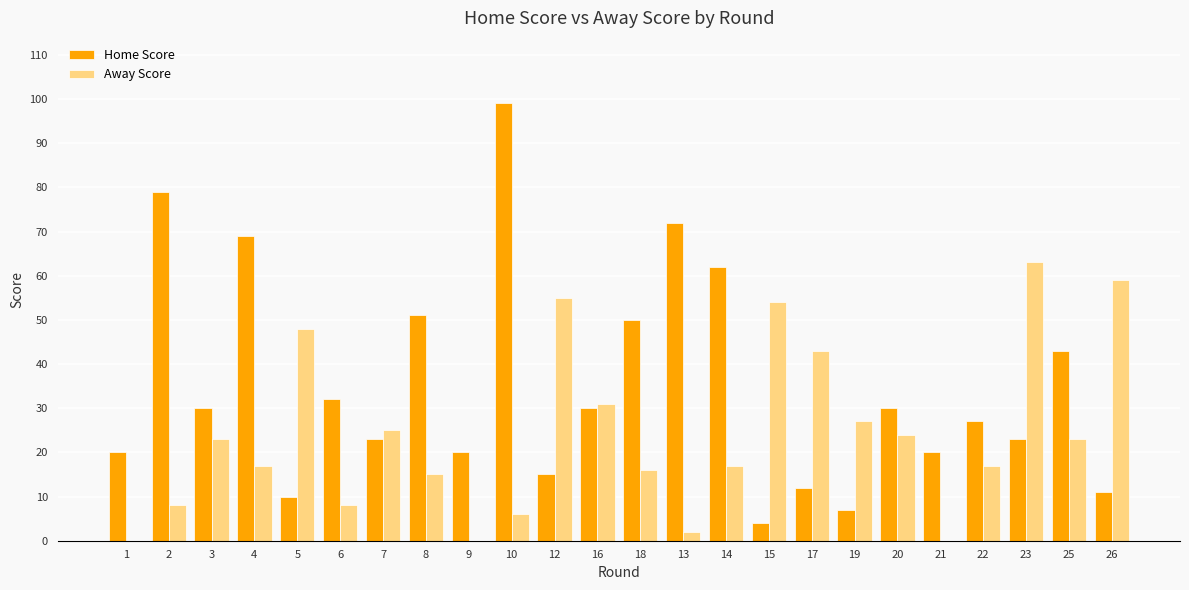

What is the maximum value for Home Score?

99